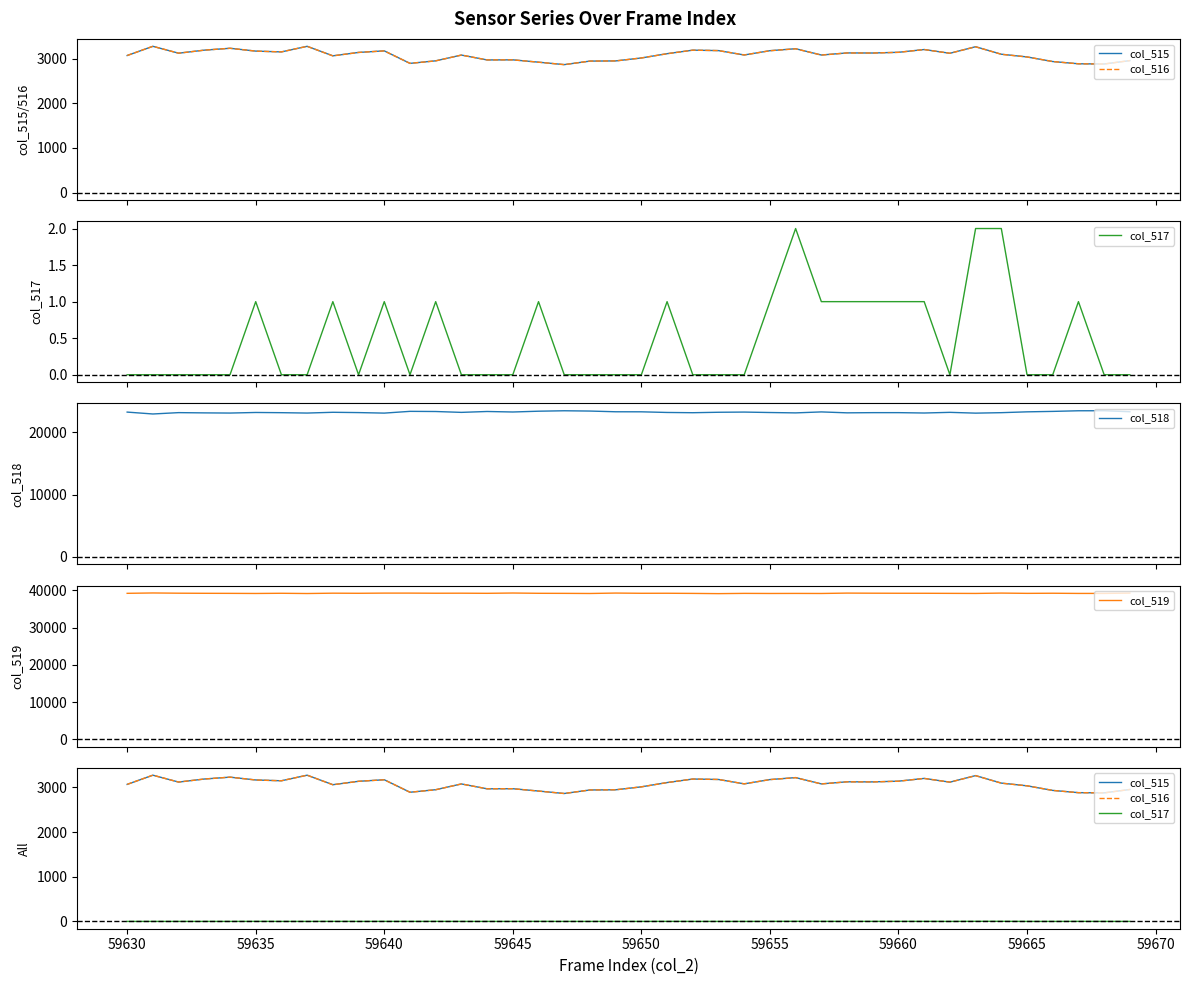

What is the greatest value displayed?

39334